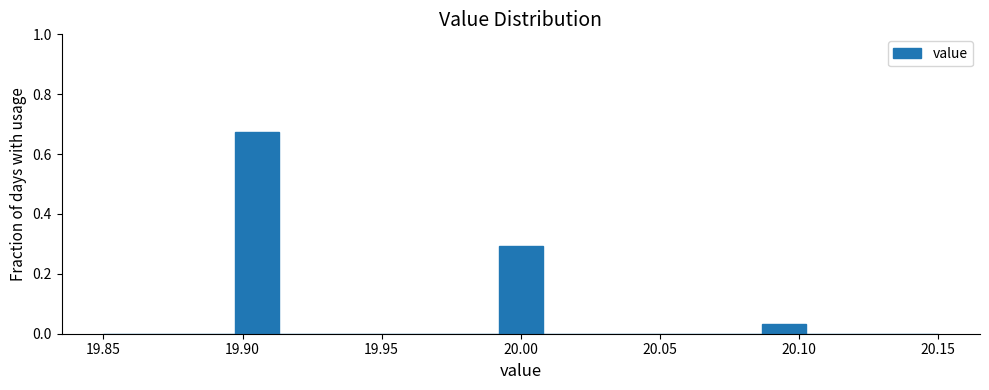

Around what value on the x-axis is the tallest bar? Give the approximate position of its centre, as read against the axis.

19.905